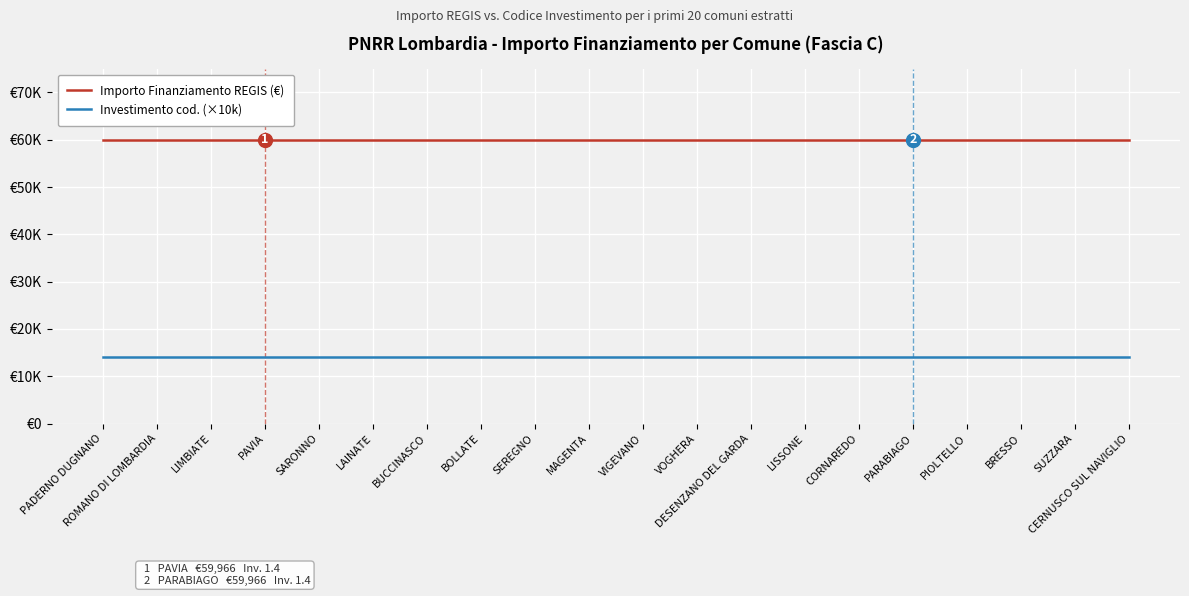

True or false: Importo Finanziamento REGIS (€) and Investimento cod. (×10k) intersect in this chart.

False